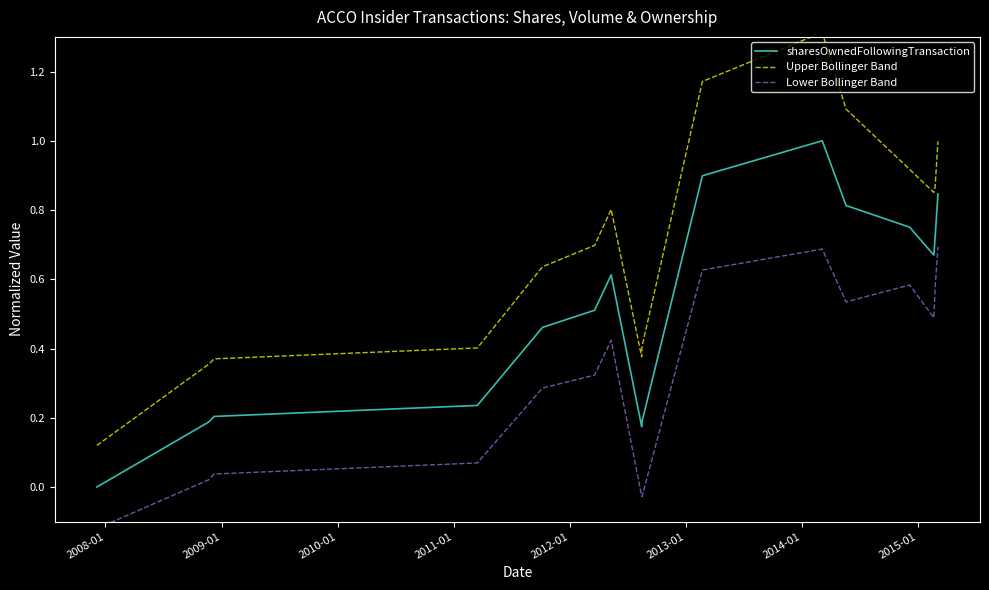

True or false: sharesOwnedFollowingTransaction and Upper Bollinger Band intersect in this chart.

False